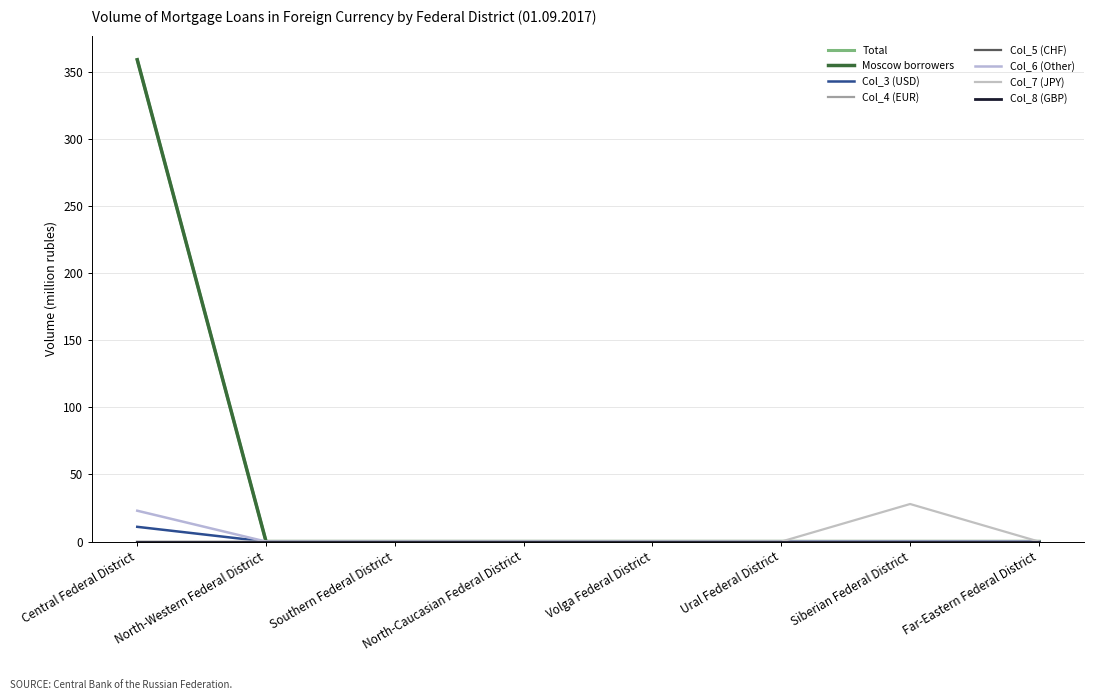

Does the chart display data point markers on the line(s)?

No